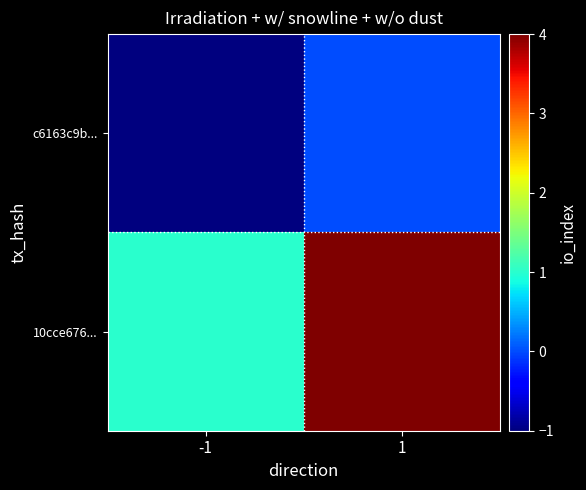

Reading right to left, what are all the values shown in this chart?

c6163c9b...: 1=0	-1=-1
10cce676...: 1=4	-1=1